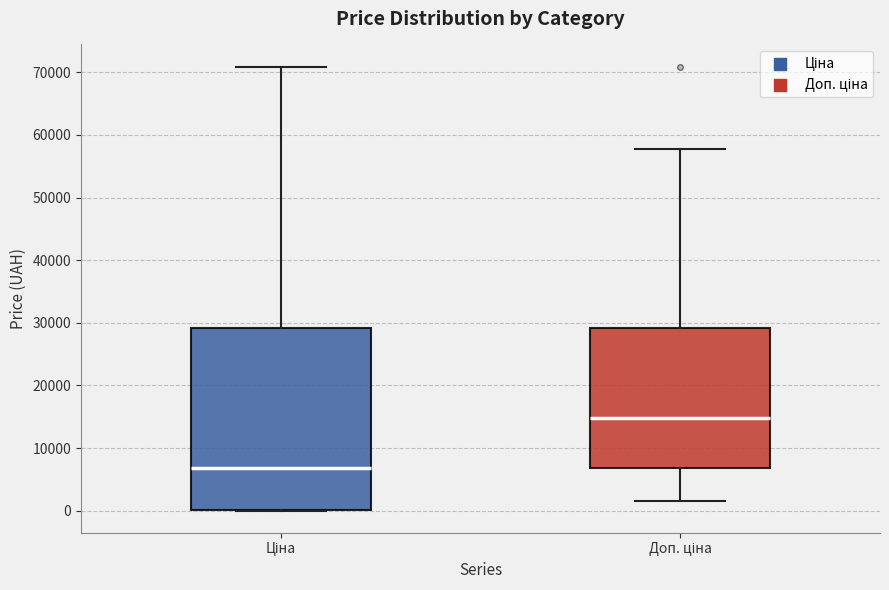

Reading left to right, read every box against the y-axis: the position of its median line, the range the box covers, and the ends of its whiskers. The values are not printed on the chart, so give them approximately, as read against the axis.

Ціна: median 7000, box 0 to 29000, whiskers 0 to 71000
Доп. ціна: median 15000, box 7000 to 29000, whiskers 2000 to 58000